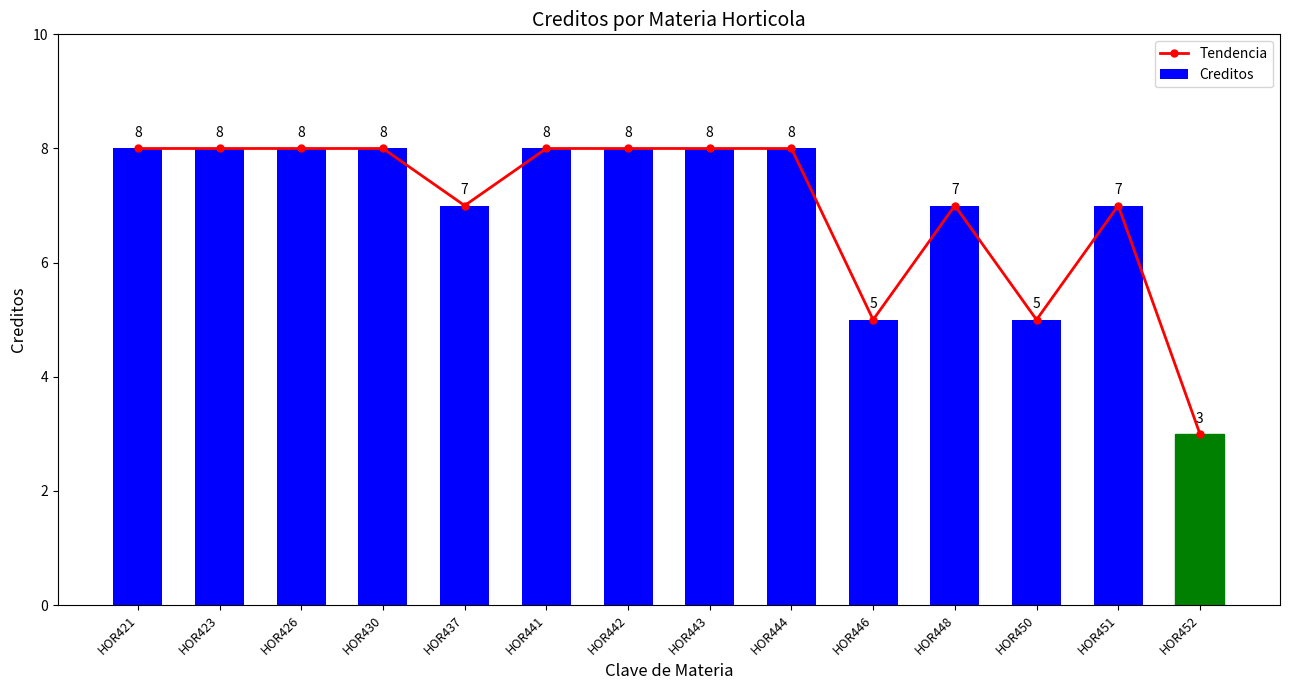

Where is Tendencia nearest to the value 5?

HOR446